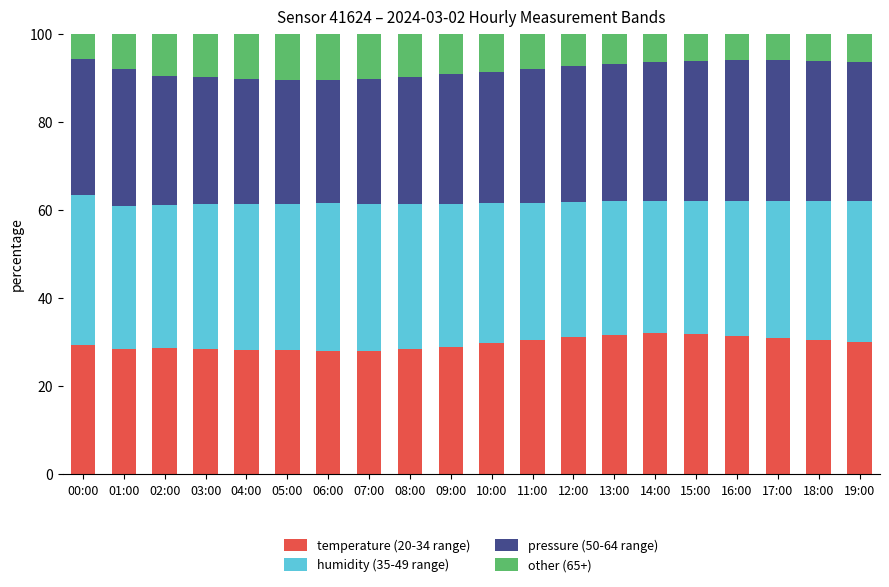

What is the difference between the maximum and minimum values in the temperature (20-34 range) series?

4.0